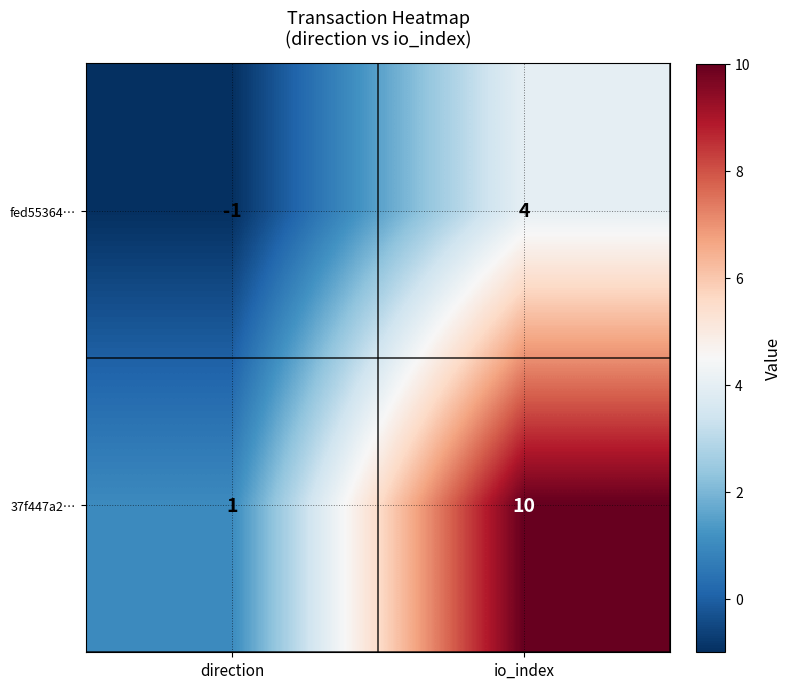

Where is fed55364… nearest to the value 1?

direction